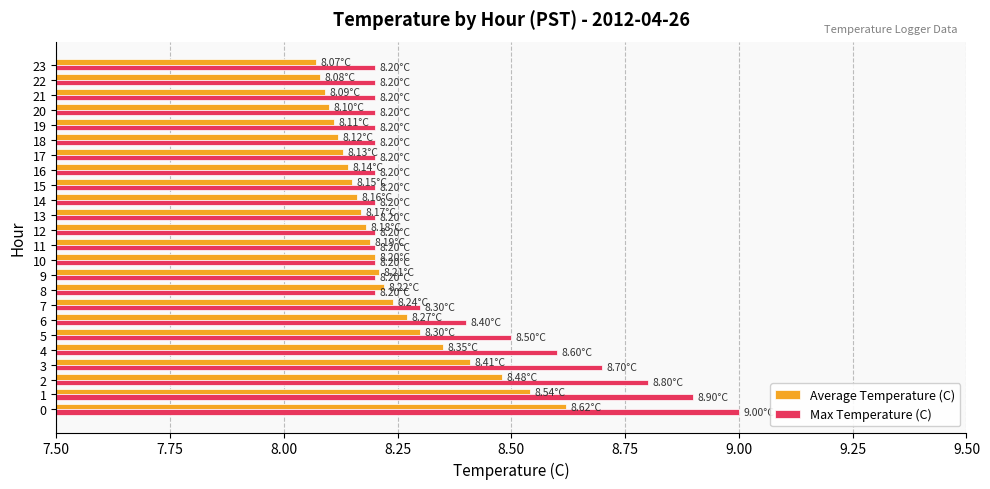

What is the sum of the Average Temperature (C) values at 14 and 4?

16.5